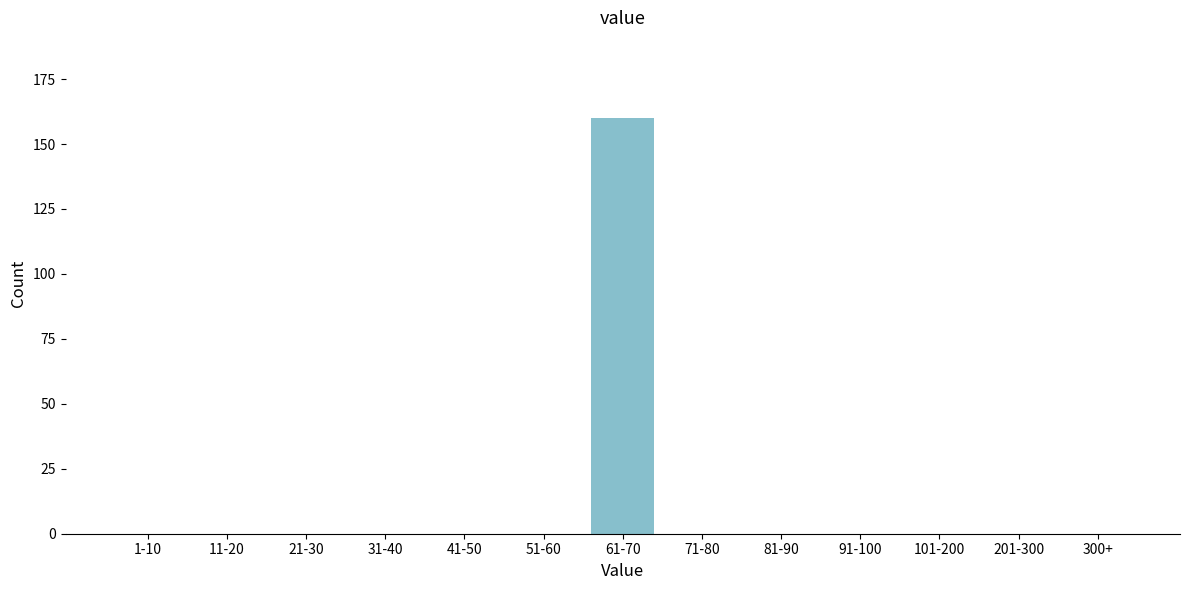

Reading left to right, transcribe all the data shown in this chart.

1-10=0	11-20=0	21-30=0	31-40=0	41-50=0	51-60=0	61-70=160	71-80=0	81-90=0	91-100=0	101-200=0	201-300=0	300+=0